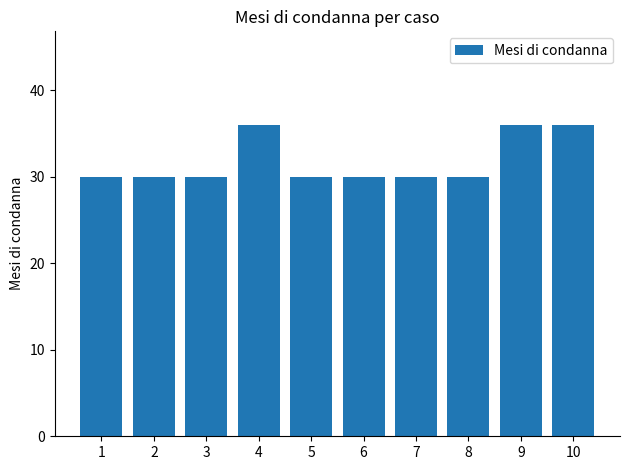

What is the ratio of the value at 4 to the value at 3?

1.2